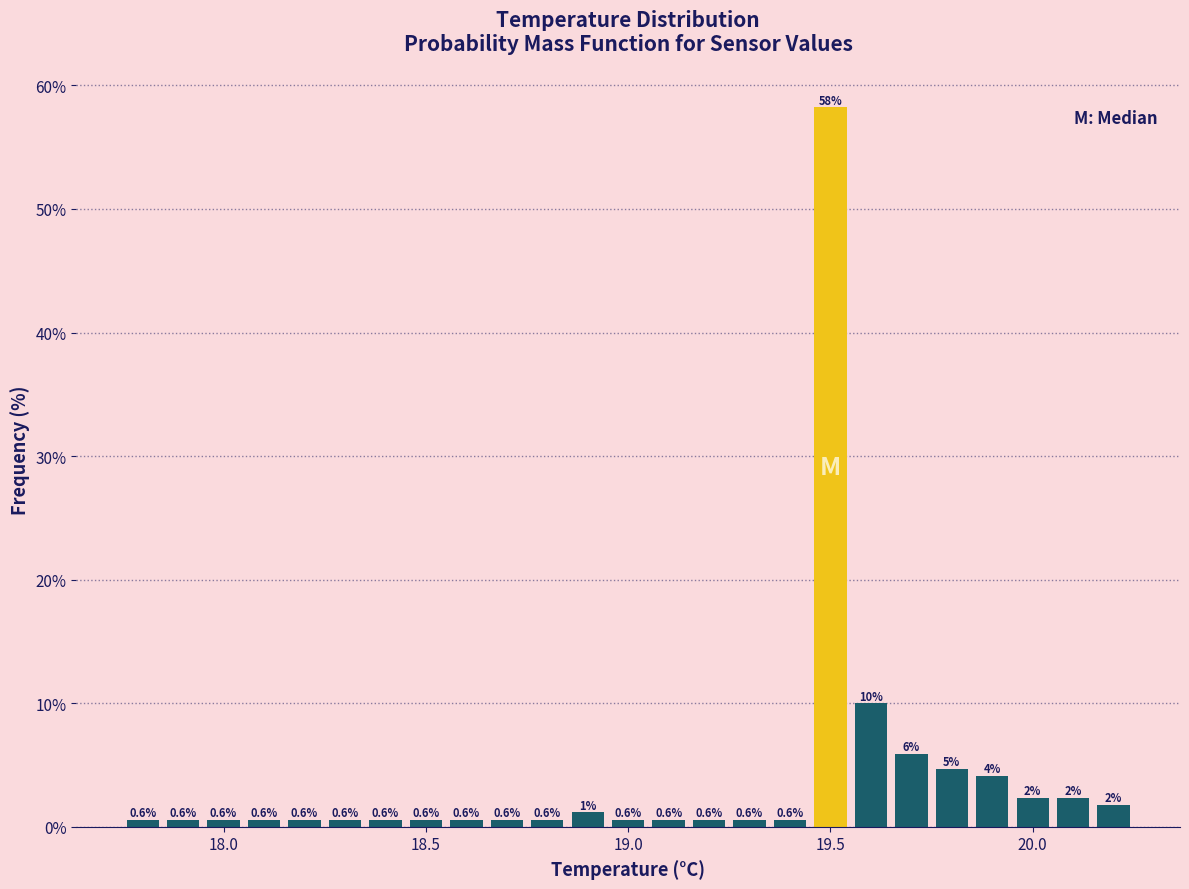

Around what value on the x-axis is the tallest bar? Give the approximate position of its centre, as read against the axis.

19.50